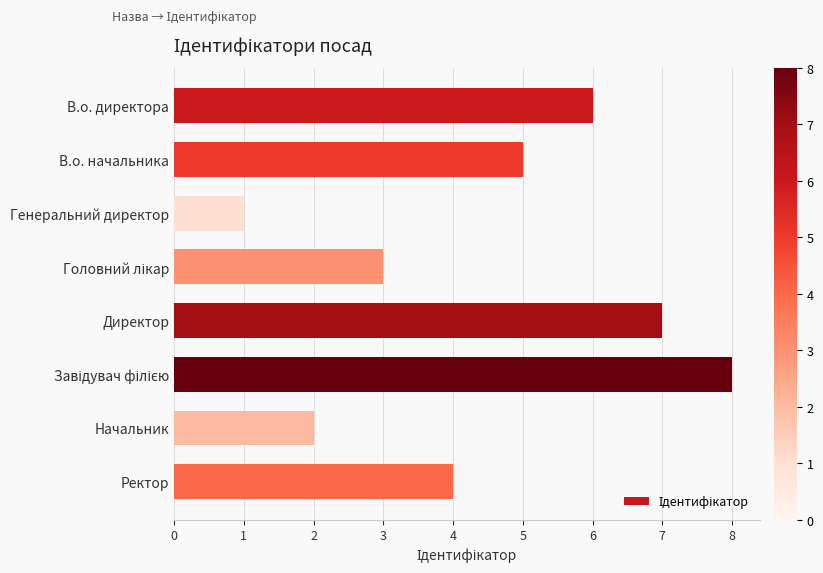

How many bars are there in total?

8